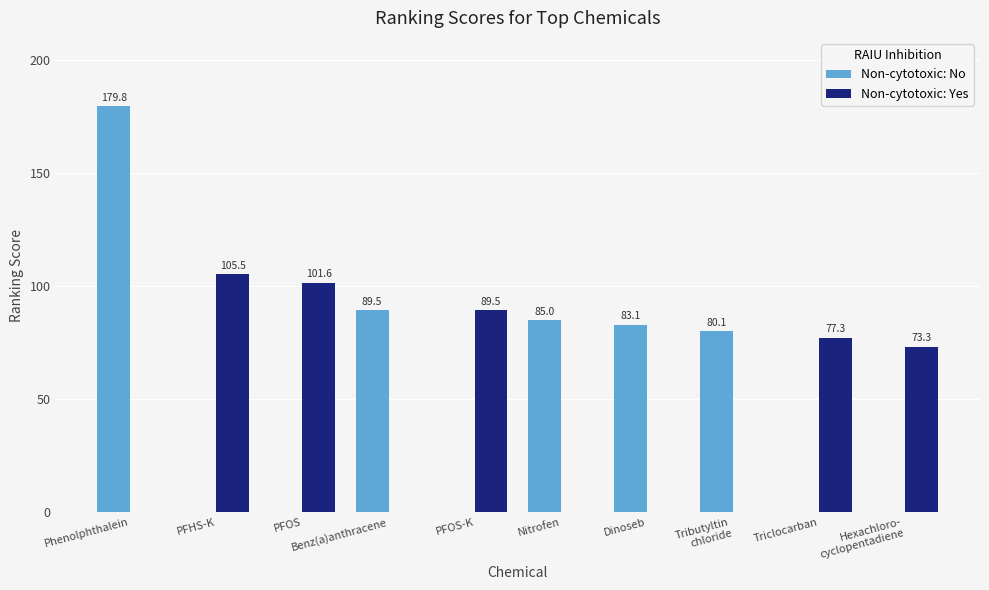

How many categories are shown in the chart?

10